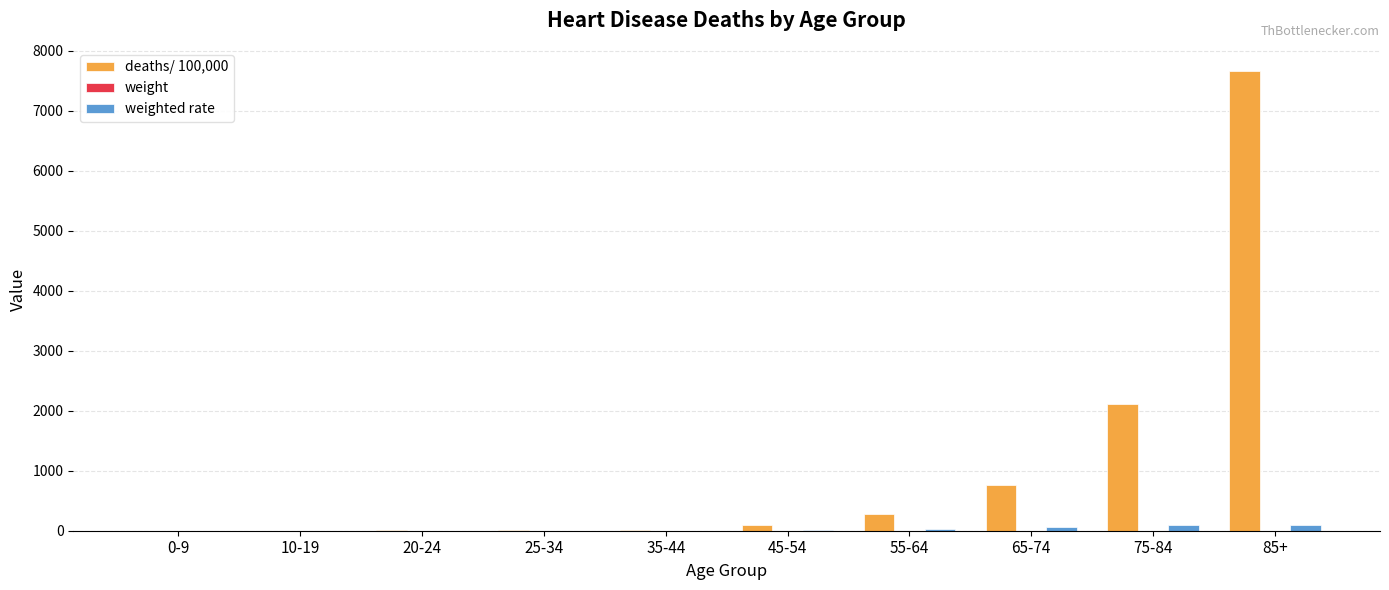

At which category is the sum across all series the highest?

85+